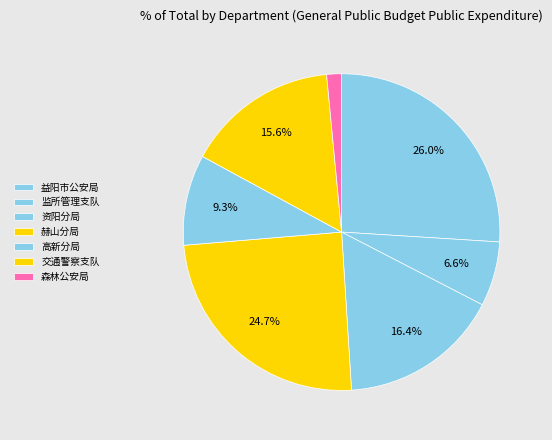

How many slices are in this pie chart?

7